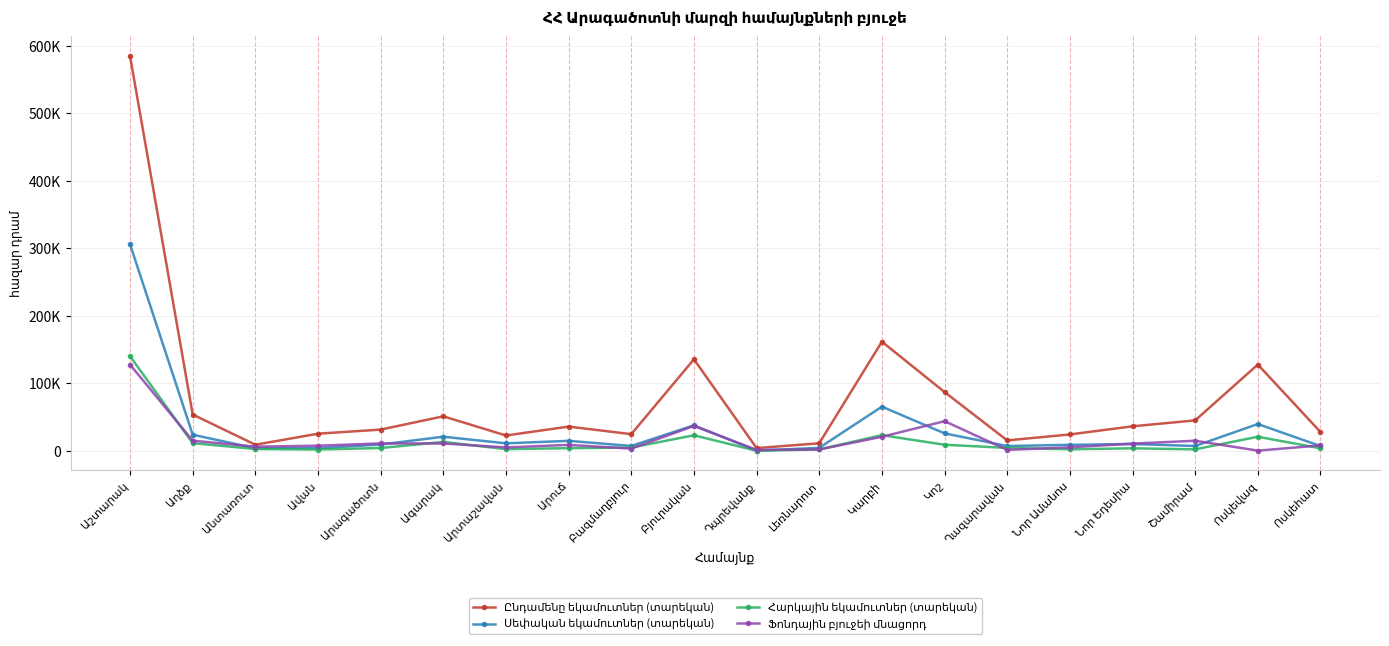

At which label does Ֆոնդային բյուջեի մնացորդ reach its minimum?

Ոսկեվազ